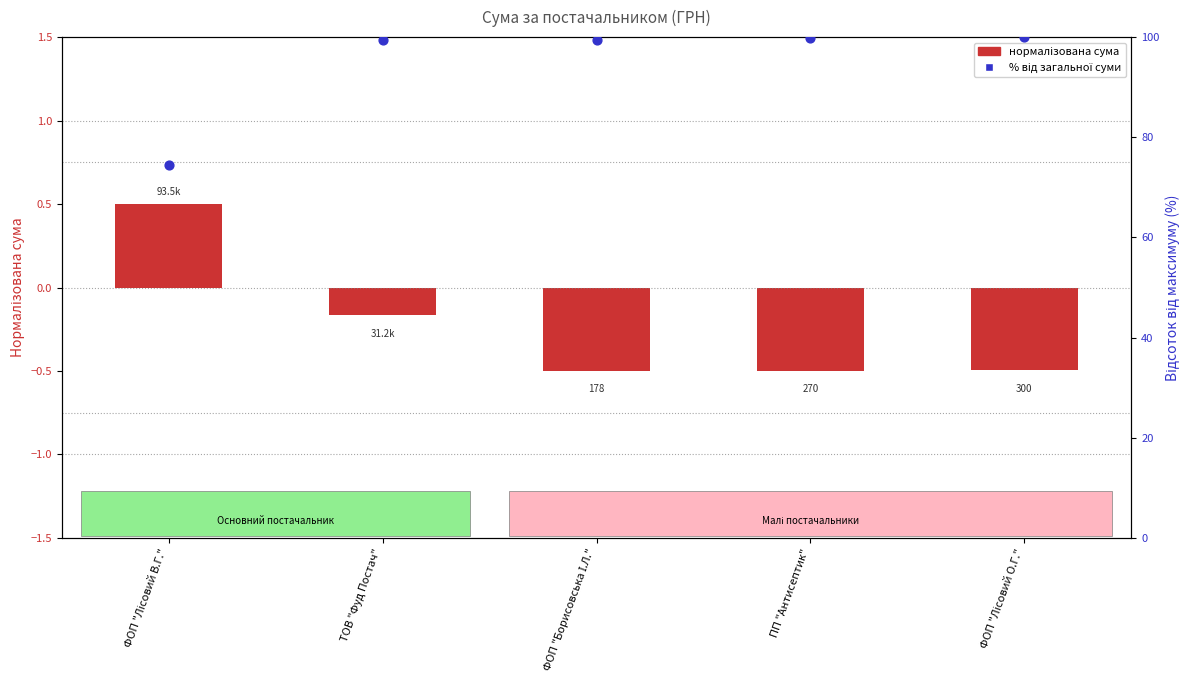

What is the total value across all series at ПП "Антисептик"?

99.3